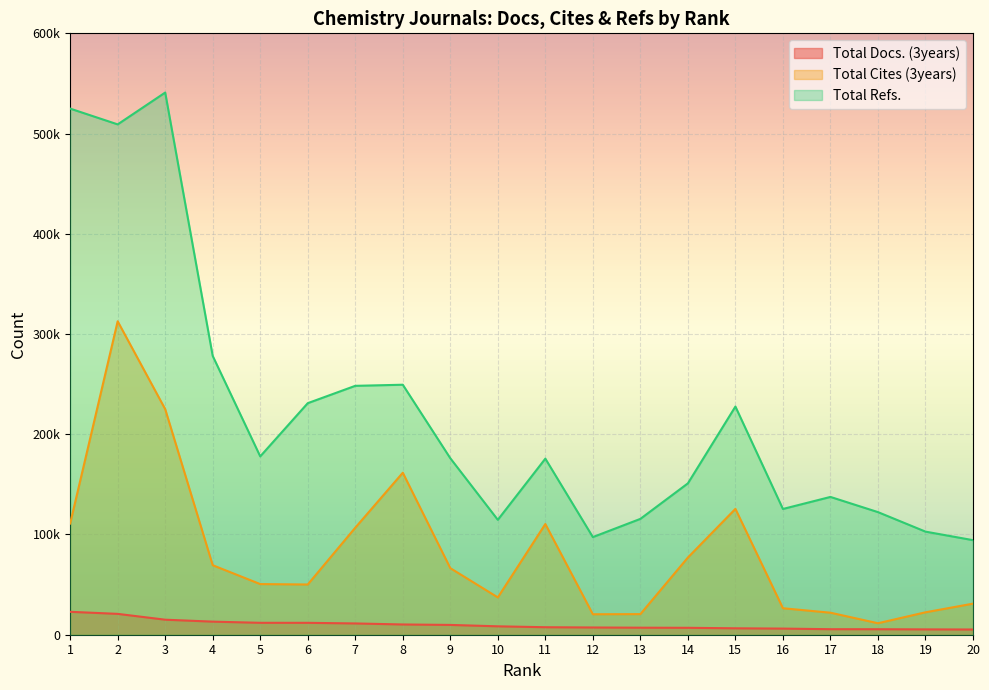

The Total Cites (3years) series shows 20551 at 13. True or false?

True